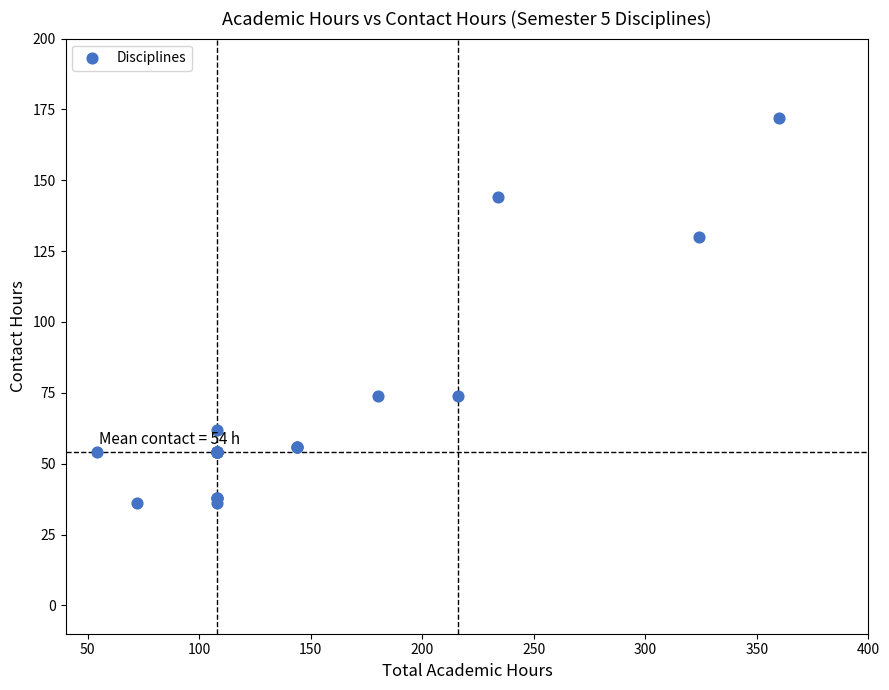

What Y value in the scatter plot is closest to 104?

130